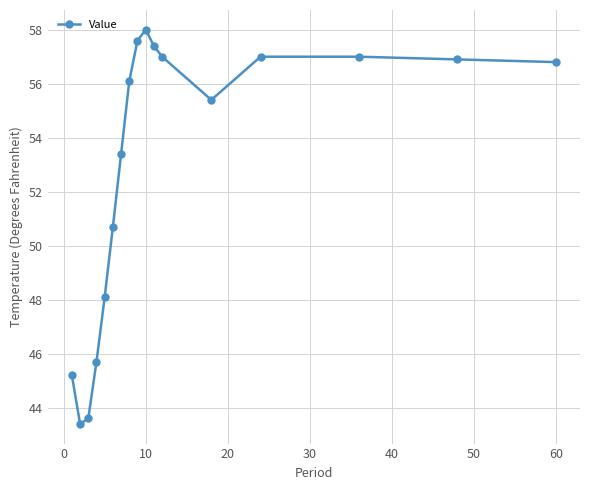

What is the minimum value shown in the chart?

43.4